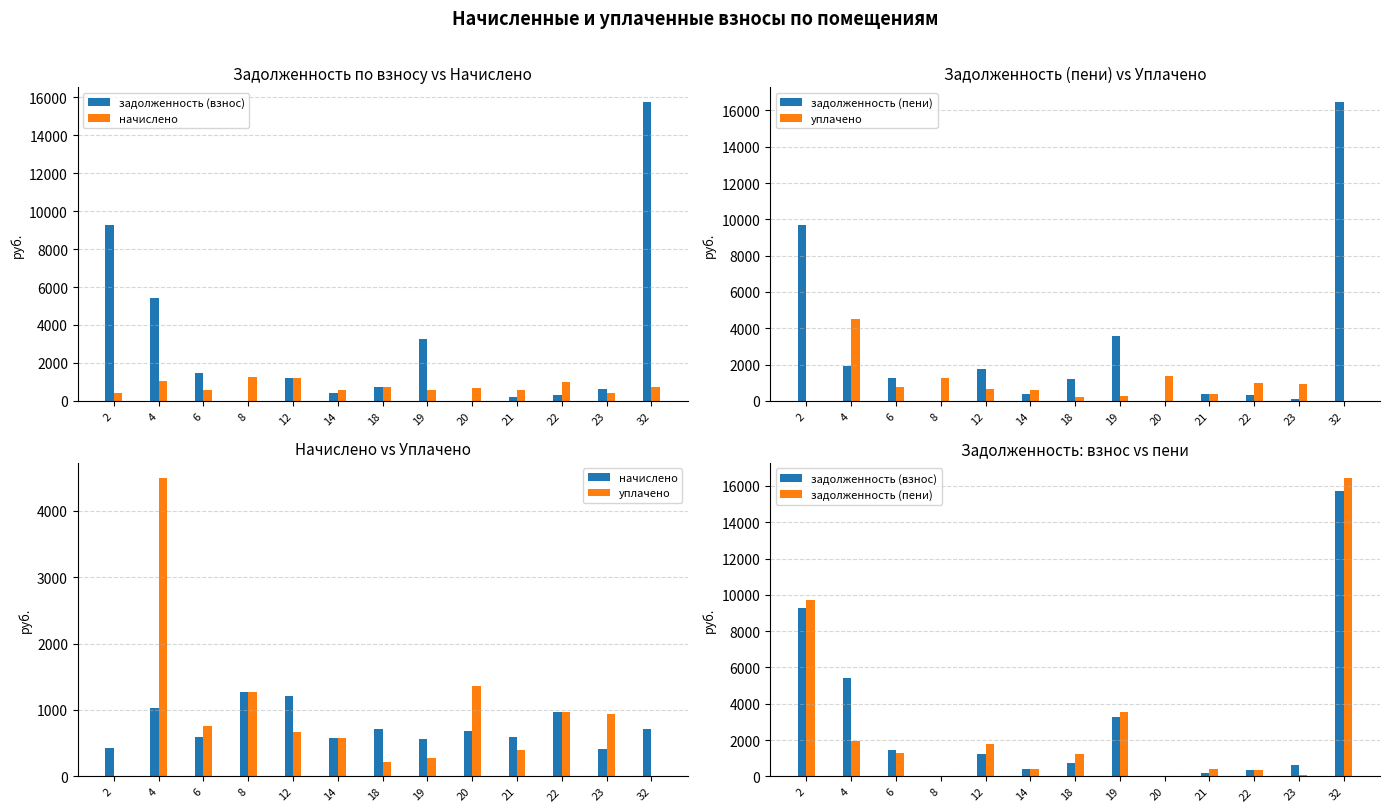

What is the difference between the second highest and second lowest values in the задолженность (взнос) series?

9281.9